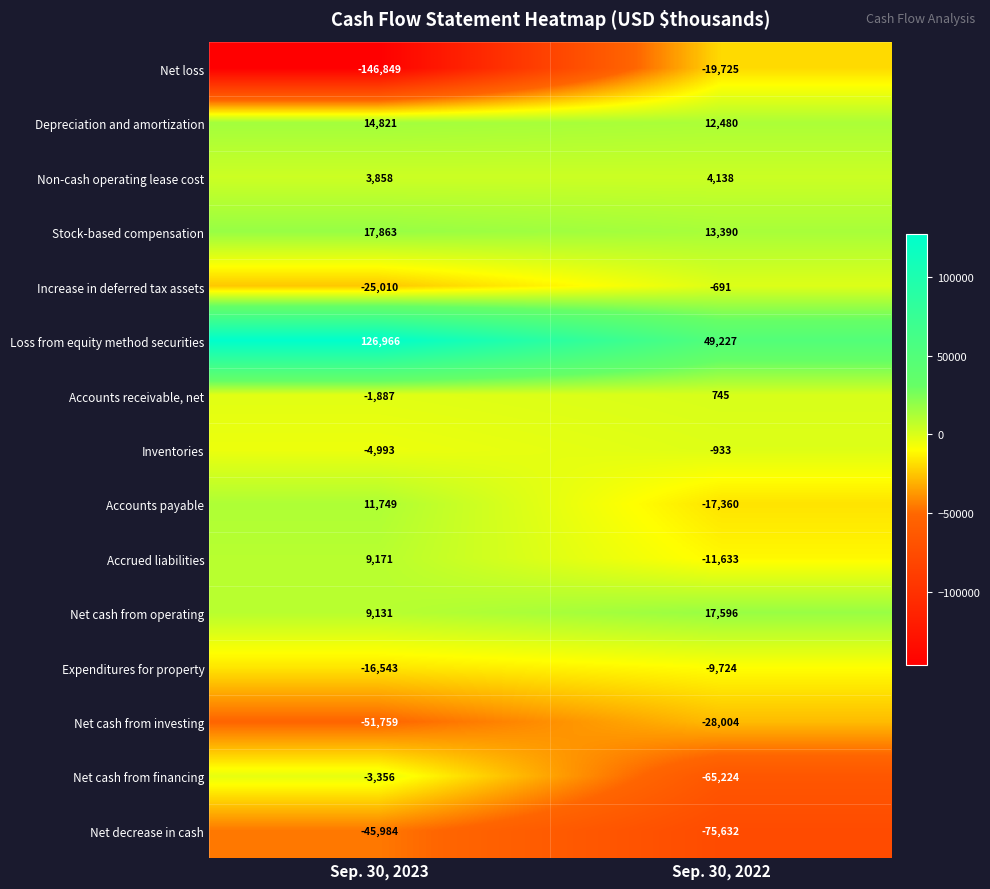

Reading left to right, what are all the values shown in this chart?

Net loss: -146849	-19725
Depreciation and amortization: 14821	12480
Non-cash operating lease cost: 3858	4138
Stock-based compensation: 17863	13390
Increase in deferred tax assets: -25010	-691
Loss from equity method securities: 126966	49227
Accounts receivable, net: -1887	745
Inventories: -4993	-933
Accounts payable: 11749	-17360
Accrued liabilities: 9171	-11633
Net cash from operating: 9131	17596
Expenditures for property: -16543	-9724
Net cash from investing: -51759	-28004
Net cash from financing: -3356	-65224
Net decrease in cash: -45984	-75632